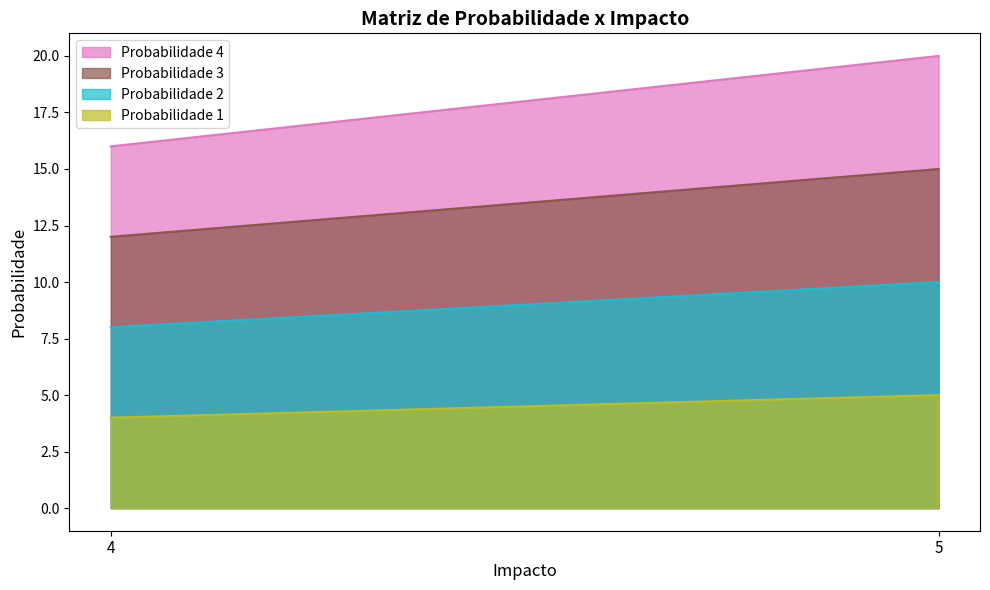

The Probabilidade 1 series shows 7 at 5. True or false?

False